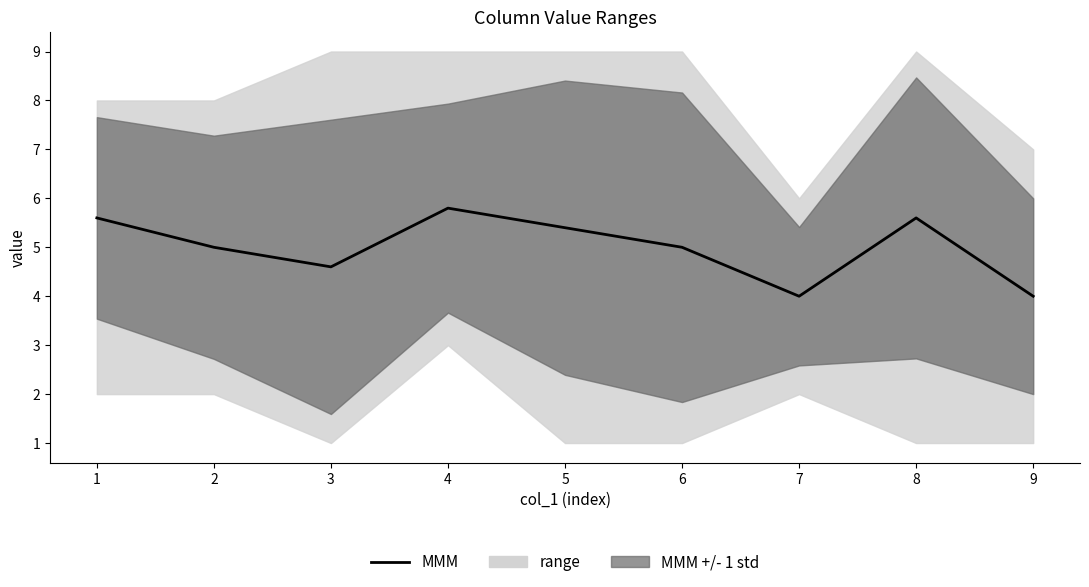

Which category has the lowest value across all series?

7